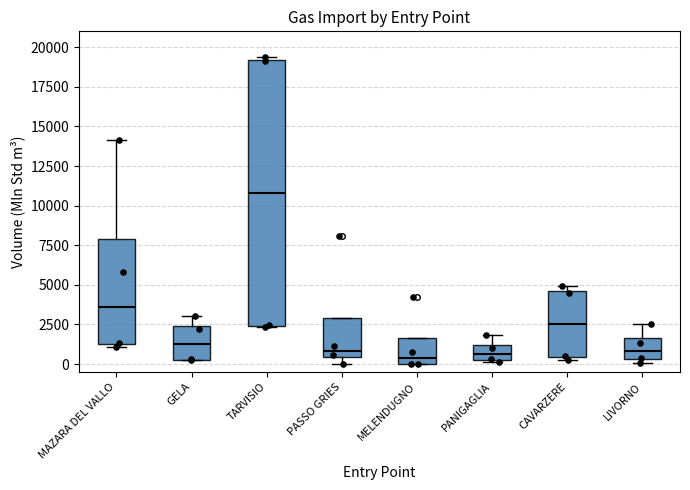

Reading left to right, transcribe this box plot: for each box, give where its median line is, the range the box spans, and where its two whiskers end, as read against the y-axis. The values are not printed on the chart, so give them approximately, as read against the axis.

MAZARA DEL VALLO: median 3500, box 1500 to 8000, whiskers 1000 to 14000
GELA: median 1500, box 500 to 2500, whiskers 500 to 3000
TARVISIO: median 11000, box 2500 to 19000, whiskers 2500 to 19500
PASSO GRIES: median 1000, box 500 to 3000, whiskers 0 to 3000
MELENDUGNO: median 500, box 0 to 1500, whiskers 0 to 1500
PANIGAGLIA: median 500, box 0 to 1000, whiskers 0 to 2000
CAVARZERE: median 2500, box 500 to 4500, whiskers 500 (just below the box's lower edge) to 5000
LIVORNO: median 1000, box 500 to 1500, whiskers 0 to 2500